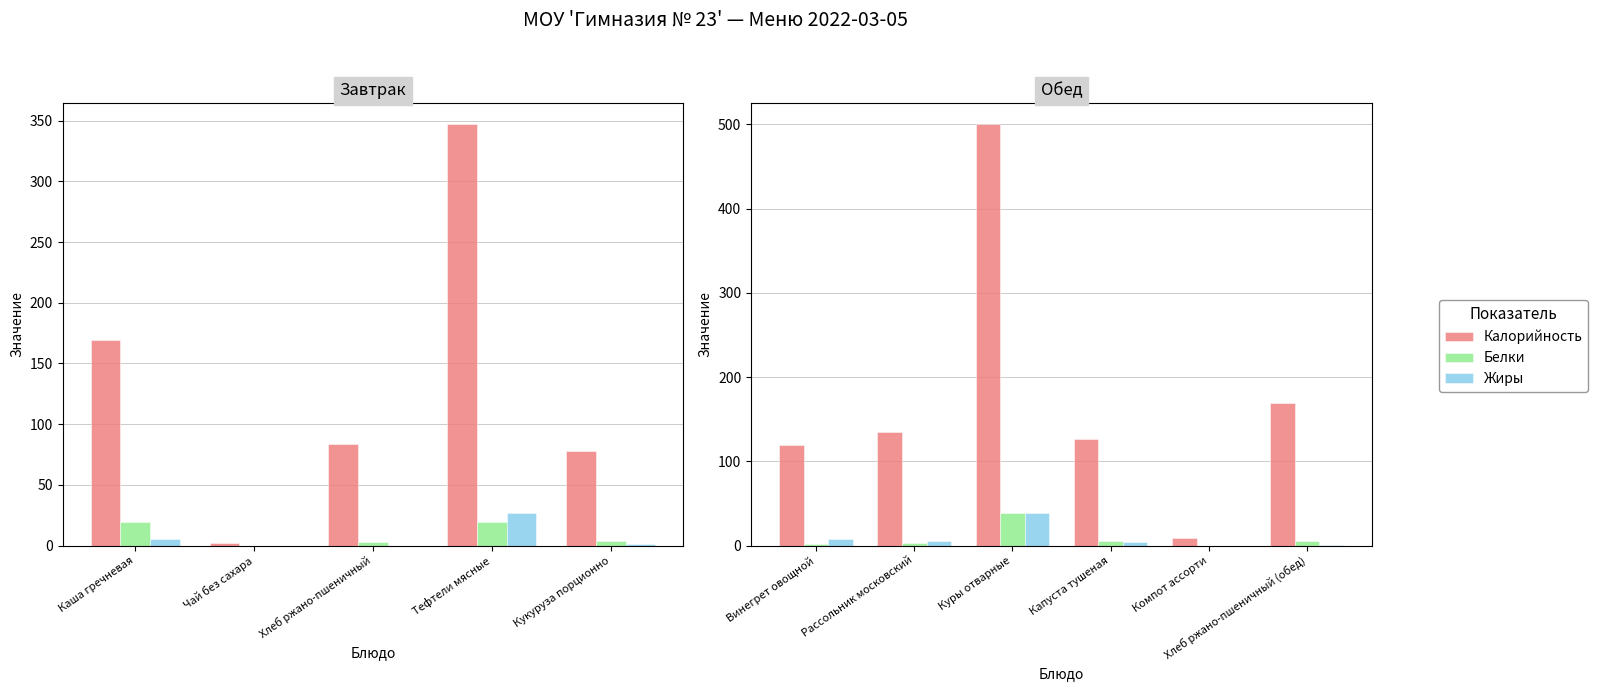

How many values in the Калорийность series are below 135?

3